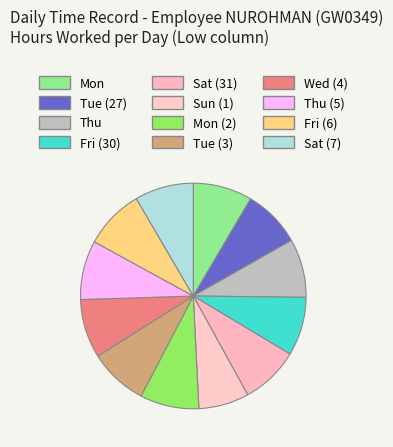

To the nearest percent, what portion does Tue (3) represent?

8%